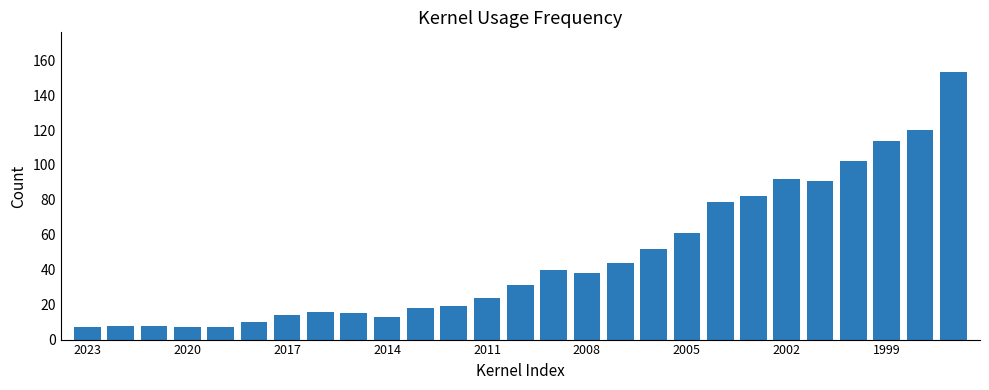

What is the difference between the maximum and second lowest values?

146